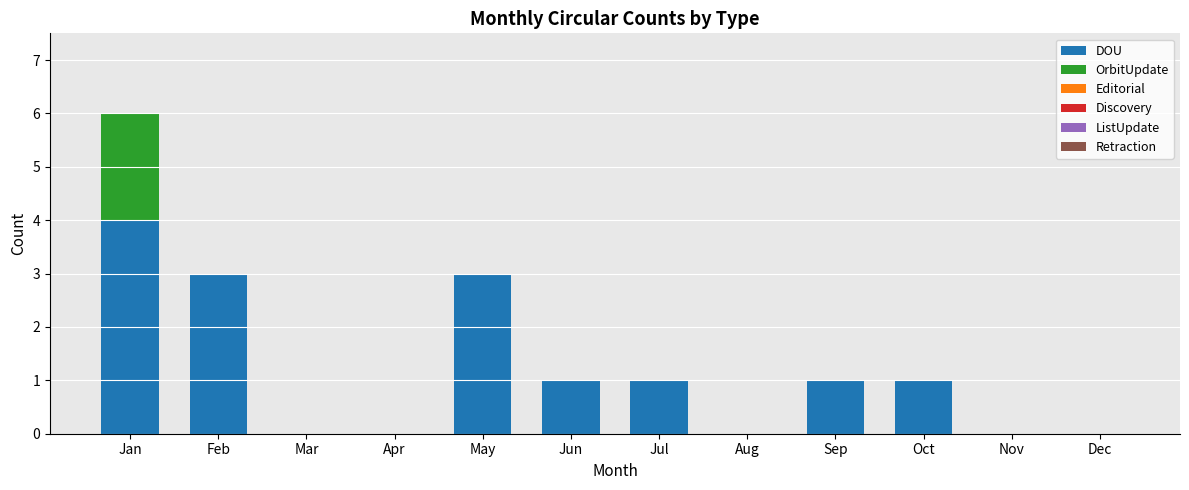

At which category is the sum across all series the highest?

Jan